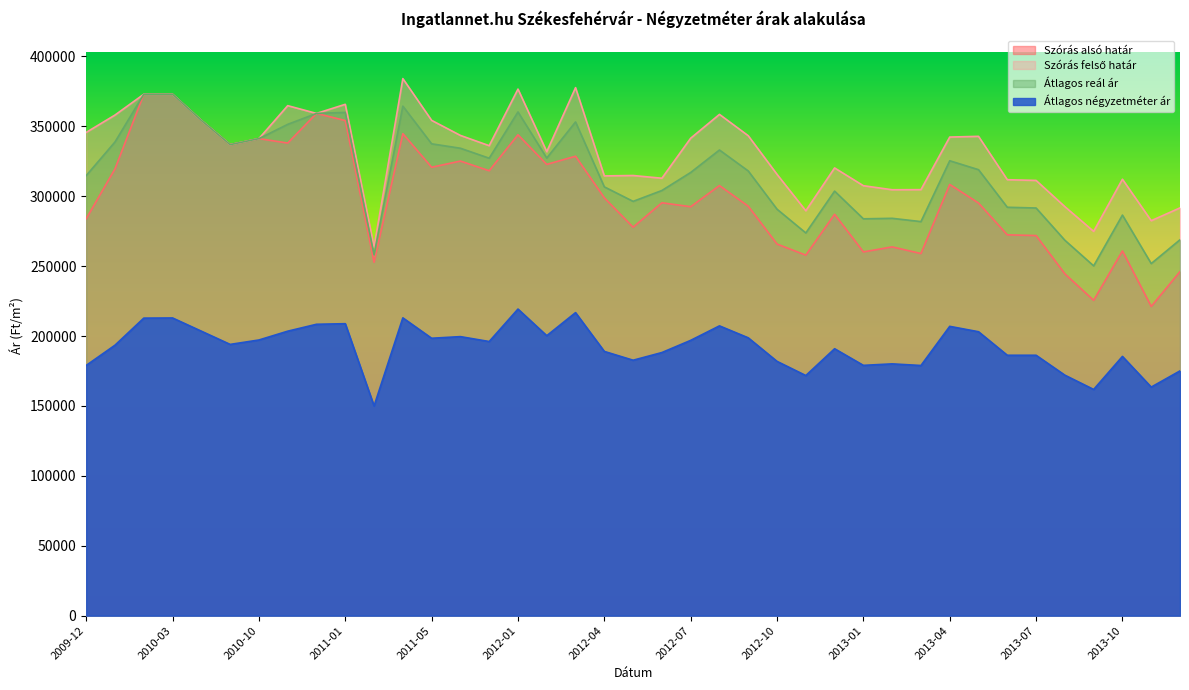

What is the highest value of the Szórás alsó határ series?

373002